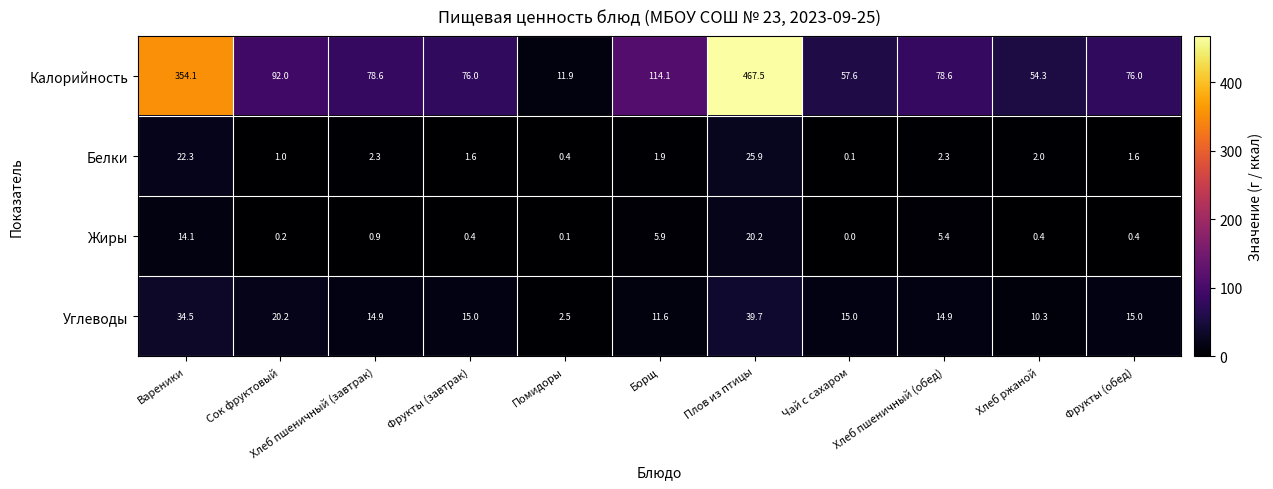

Which series changed the most between Фрукты (завтрак) and Хлеб пшеничный (обед)?

Жиры